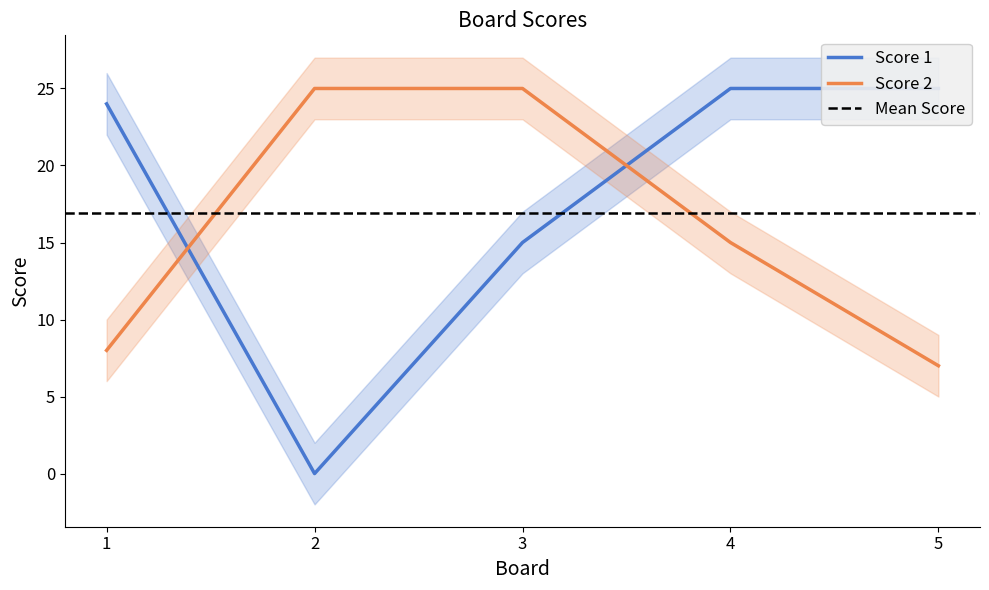

Which category has the lowest value across all series?

2